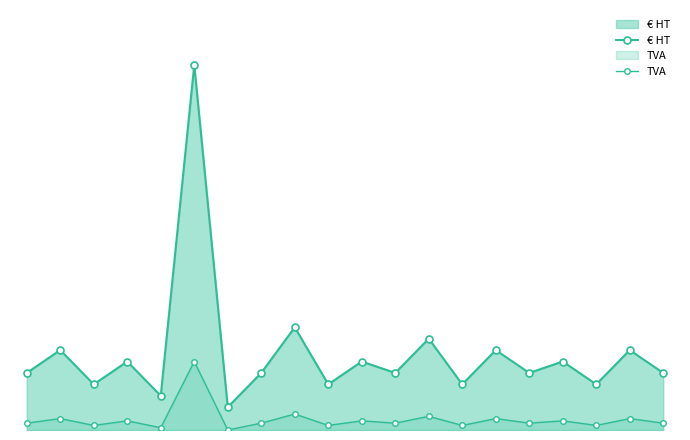

Where is € HT nearest to the value 17?

8